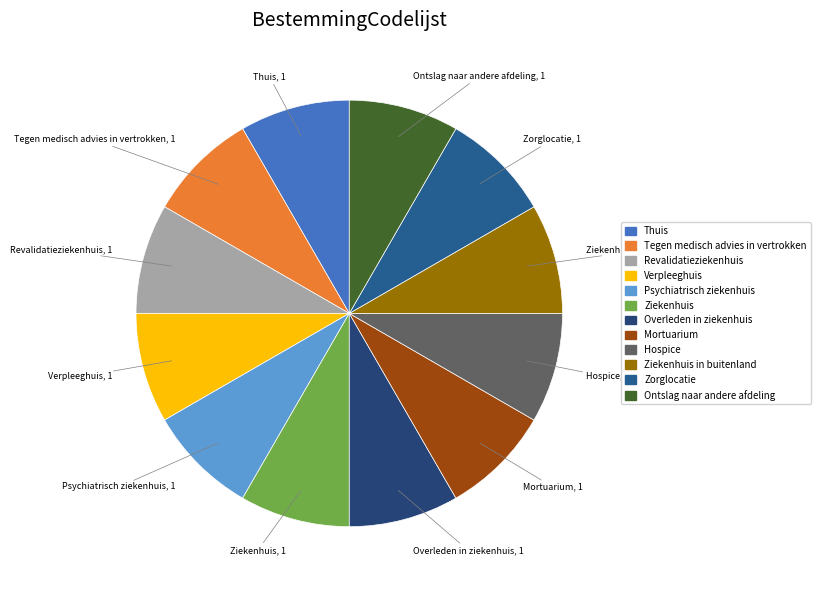

What is the ratio of the value at Ziekenhuis in buitenland to the value at Verpleeghuis?

1.0